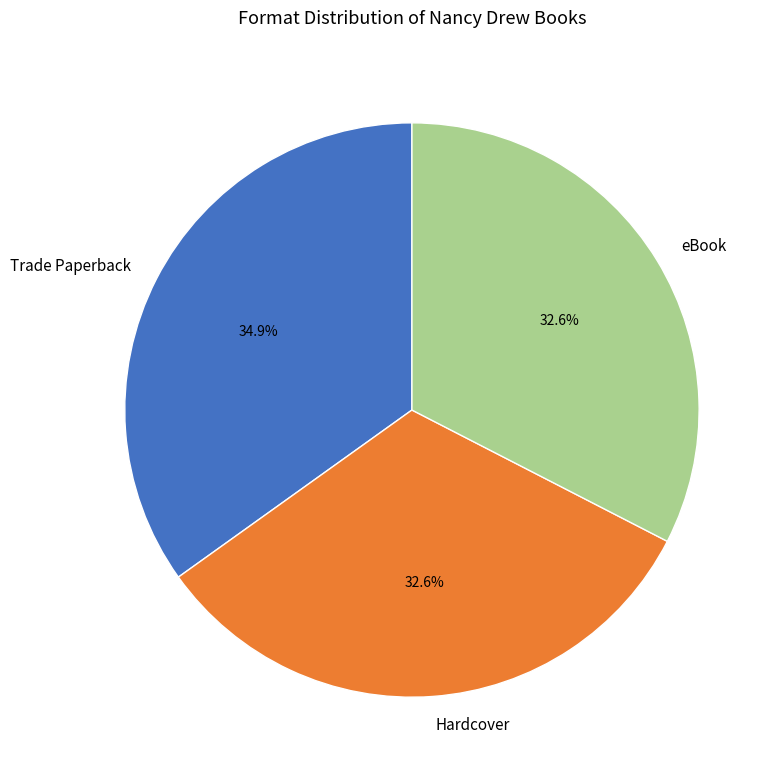

Which category has the biggest portion of the pie?

Trade Paperback